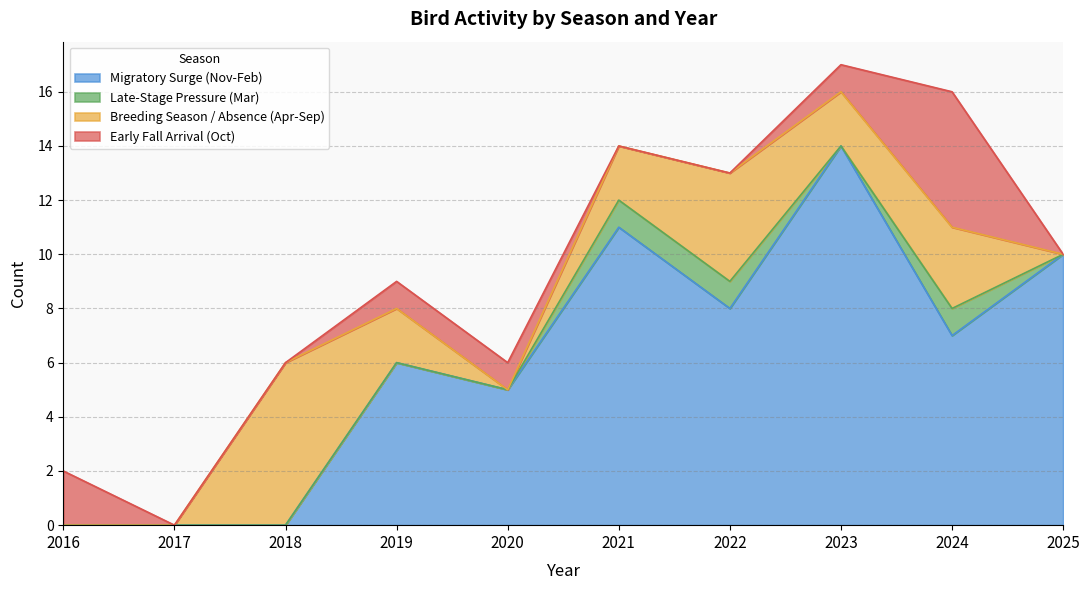

How many lines are shown in the chart?

4